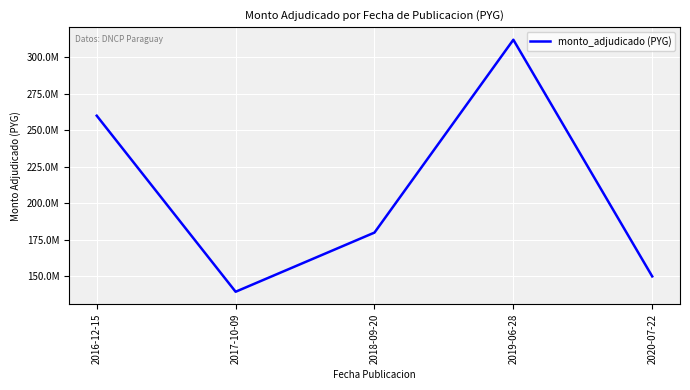

What is the difference between the maximum and minimum values?

172500000